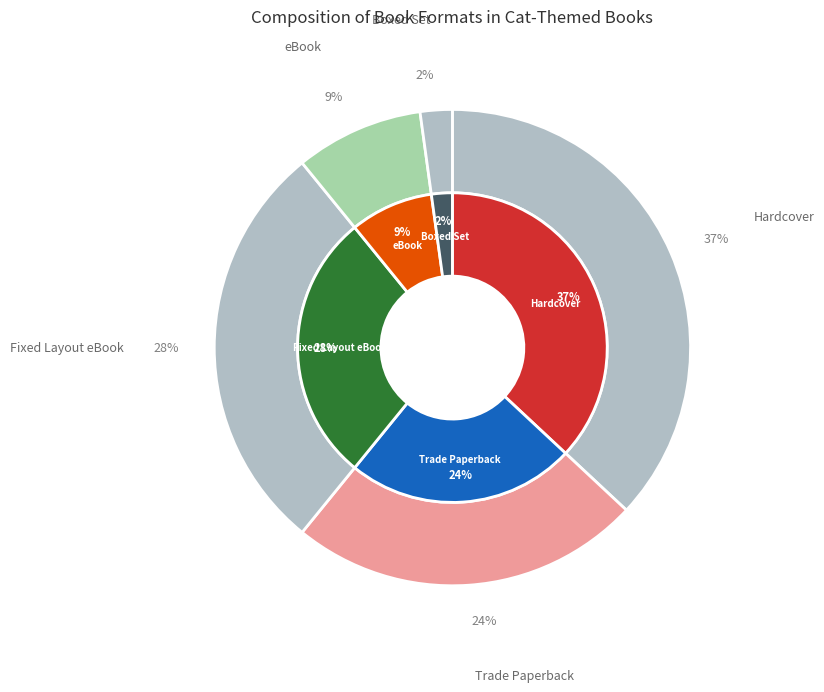

Rank the categories by value from lowest to highest.

Boxed Set, eBook, Trade Paperback, Fixed Layout eBook, Hardcover